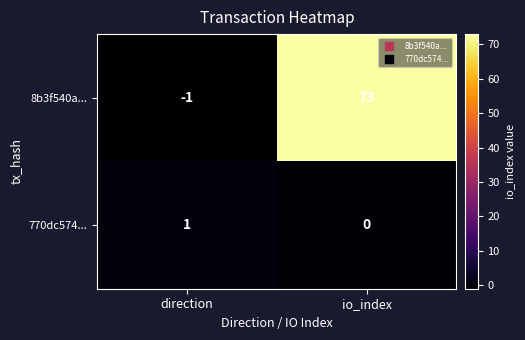

What is the spread (max minus min) of values at io_index?

73